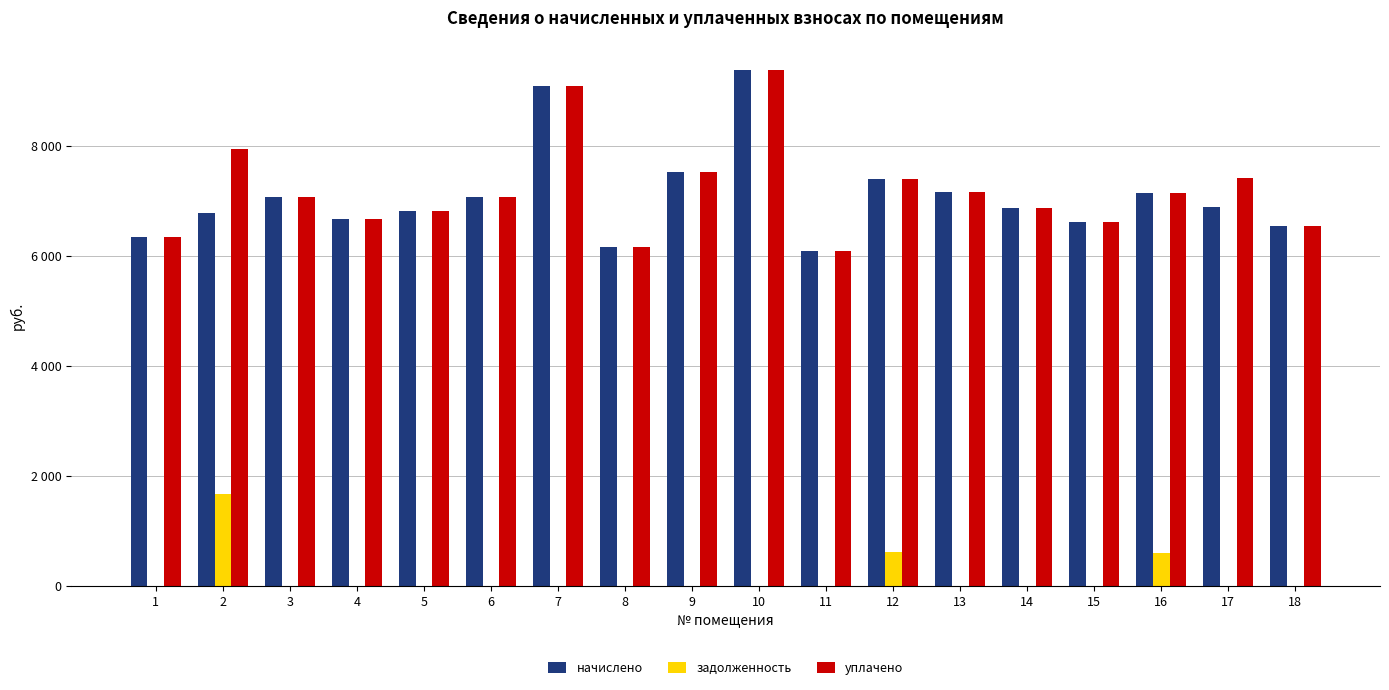

Are the bars horizontal?

No